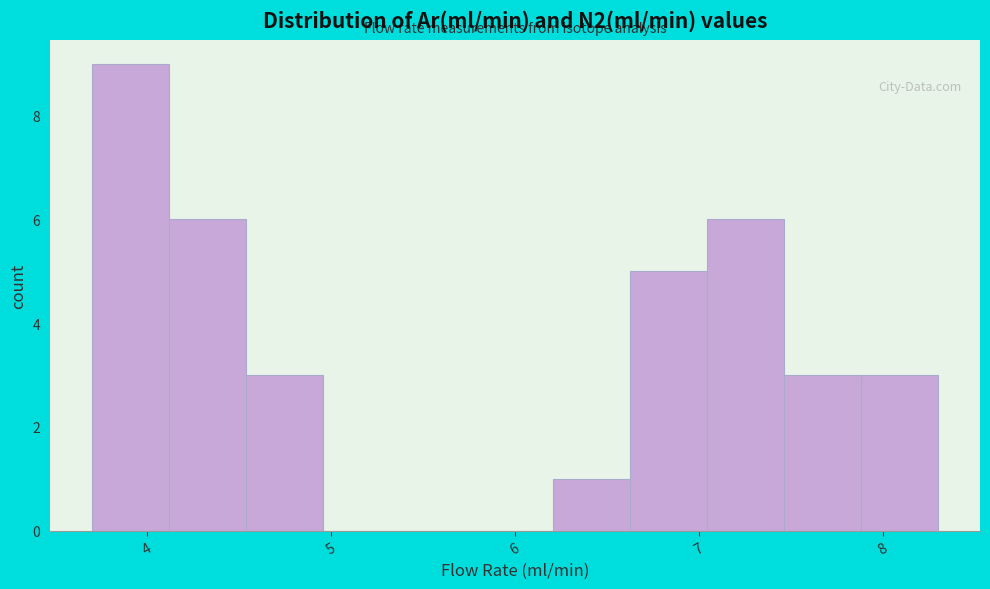

Over which range of the x-axis is the bar tallest?

3.7 to 4.1